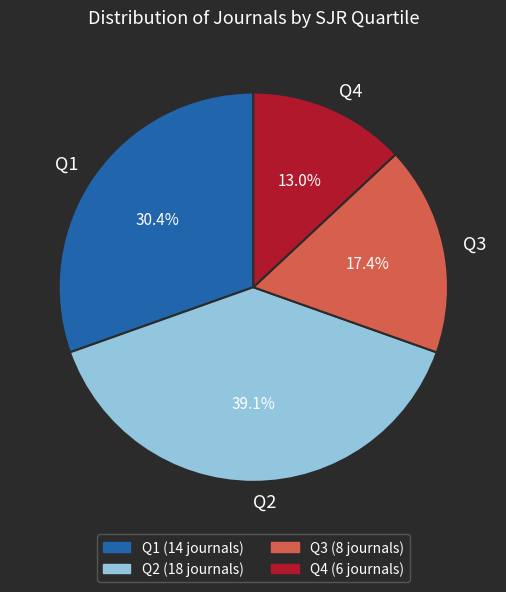

Count the number of slices in the pie.

4